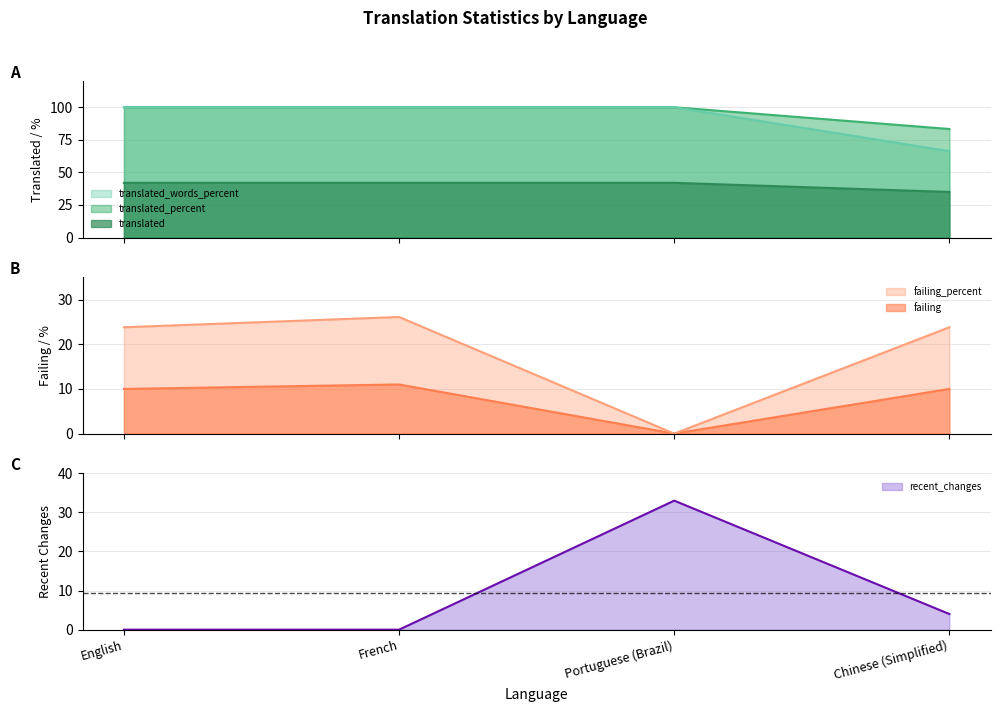

What is the sum of the translated values at Portuguese (Brazil) and English?

84.0